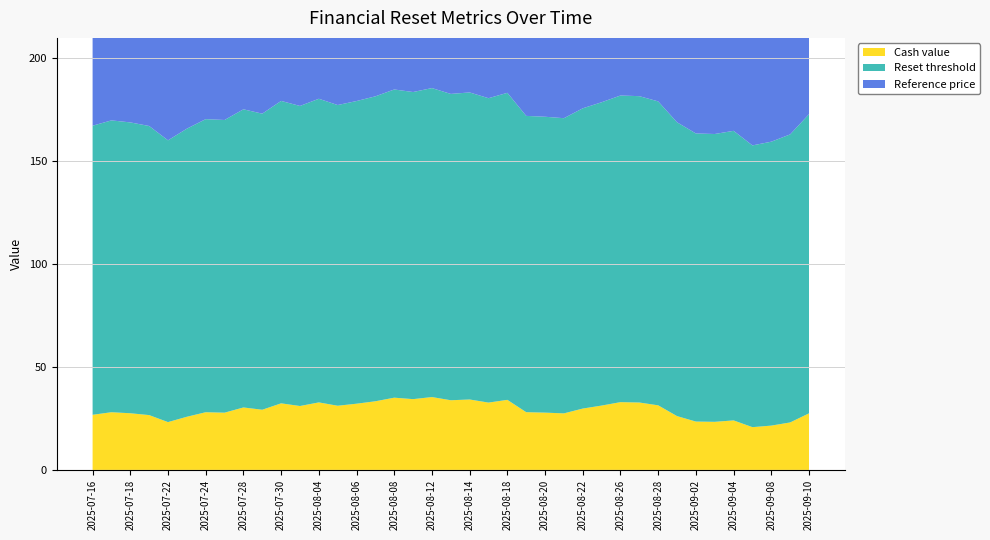

Reading right to left, what are all the values shown in this chart?

Cash value: 2025-09-10=27.5	2025-09-09=23.1	2025-09-08=21.5	2025-09-05=20.8	2025-09-04=24.1	2025-09-03=23.4	2025-09-02=23.5	2025-08-29=26.1	2025-08-28=31.4	2025-08-27=32.8	2025-08-26=32.9	2025-08-25=31.3	2025-08-22=29.8	2025-08-21=27.5	2025-08-20=27.8	2025-08-19=28.1	2025-08-18=34.0	2025-08-15=32.7	2025-08-14=34.2	2025-08-13=33.9	2025-08-12=35.4	2025-08-11=34.4	2025-08-08=35.1	2025-08-07=33.4	2025-08-06=32.2	2025-08-05=31.2	2025-08-04=32.8	2025-07-31=31.1	2025-07-30=32.4	2025-07-29=29.2	2025-07-28=30.4	2025-07-25=27.8	2025-07-24=28.0	2025-07-23=25.8	2025-07-22=23.2	2025-07-21=26.6	2025-07-18=27.5	2025-07-17=28.0	2025-07-16=26.8
Reset threshold: 2025-09-10=145.4	2025-09-09=140.0	2025-09-08=138.0	2025-09-05=137.0	2025-09-04=140.8	2025-09-03=139.9	2025-09-02=140.0	2025-08-29=142.8	2025-08-28=147.7	2025-08-27=148.9	2025-08-26=149.1	2025-08-25=147.4	2025-08-22=146.0	2025-08-21=143.5	2025-08-20=143.8	2025-08-19=144.0	2025-08-18=149.2	2025-08-15=148.0	2025-08-14=149.3	2025-08-13=148.9	2025-08-12=150.2	2025-08-11=149.3	2025-08-08=149.8	2025-08-07=148.2	2025-08-06=147.1	2025-08-05=146.2	2025-08-04=147.6	2025-07-31=145.9	2025-07-30=147.0	2025-07-29=143.9	2025-07-28=144.9	2025-07-25=142.3	2025-07-24=142.5	2025-07-23=140.0	2025-07-22=137.0	2025-07-21=140.5	2025-07-18=141.4	2025-07-17=141.9	2025-07-16=140.5
Reference price: 2025-09-10=177.3	2025-09-09=170.8	2025-09-08=168.3	2025-09-05=167.0	2025-09-04=171.7	2025-09-03=170.6	2025-09-02=170.8	2025-08-29=174.2	2025-08-28=180.2	2025-08-27=181.6	2025-08-26=181.8	2025-08-25=179.8	2025-08-22=178.0	2025-08-21=175.0	2025-08-20=175.4	2025-08-19=175.6	2025-08-18=182.0	2025-08-15=180.4	2025-08-14=182.0	2025-08-13=181.6	2025-08-12=183.2	2025-08-11=182.1	2025-08-08=182.7	2025-08-07=180.8	2025-08-06=179.4	2025-08-05=178.3	2025-08-04=180.0	2025-07-31=177.9	2025-07-30=179.3	2025-07-29=175.5	2025-07-28=176.8	2025-07-25=173.5	2025-07-24=173.7	2025-07-23=170.8	2025-07-22=167.0	2025-07-21=171.4	2025-07-18=172.4	2025-07-17=173.0	2025-07-16=171.4